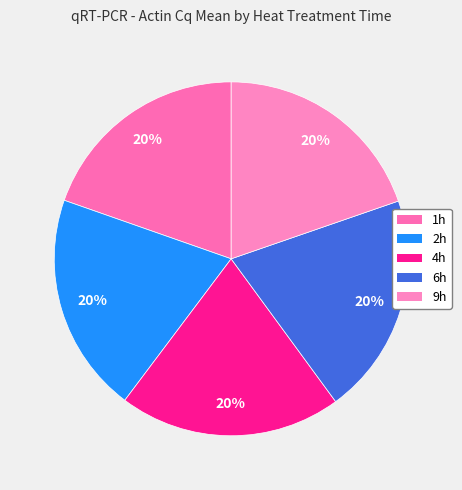

Which category has the biggest portion of the pie?

4h